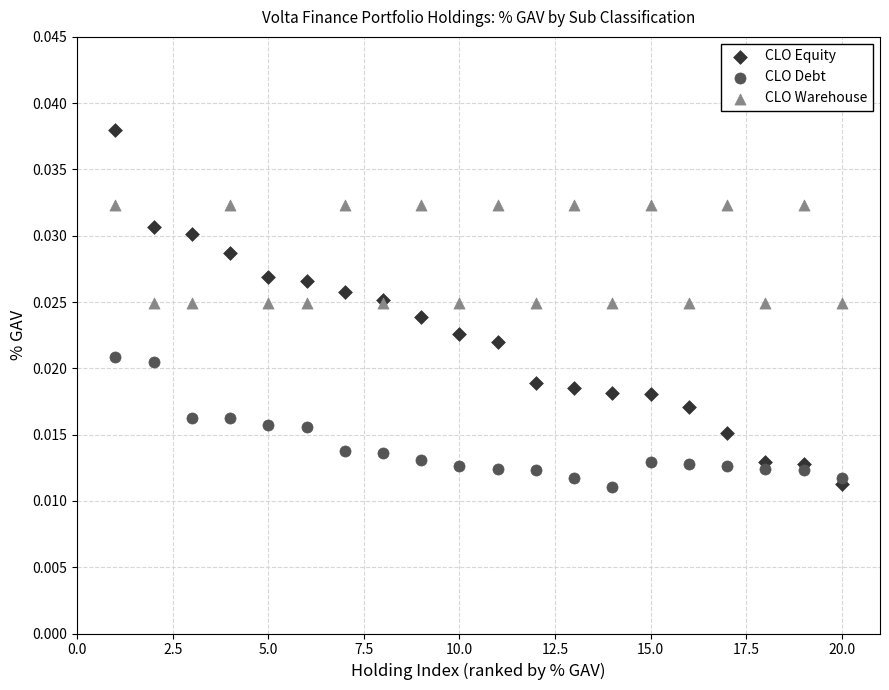

What is the X range (max minus min) for the scatter plot?

19.0